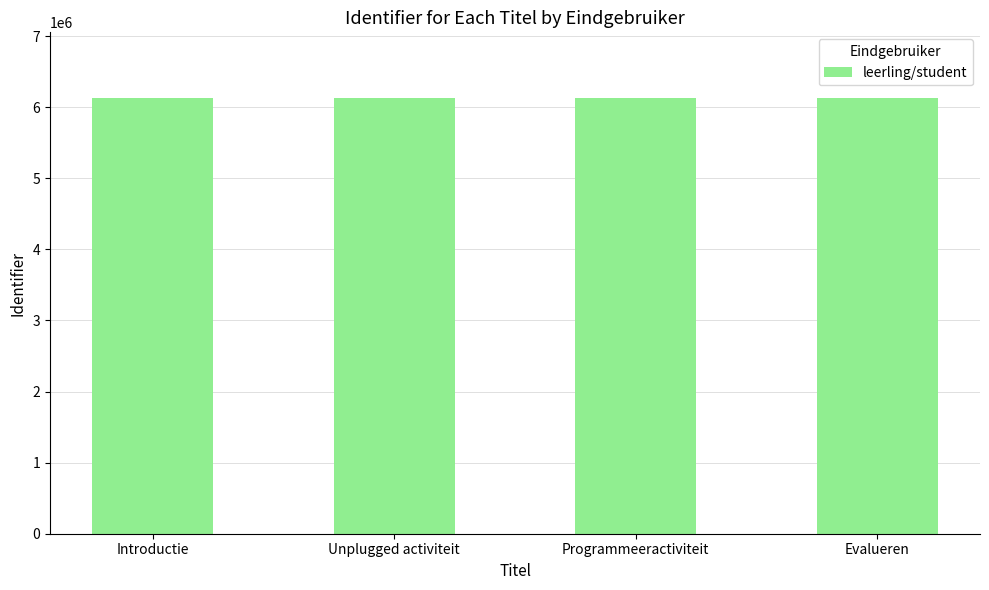

What is the minimum value shown in the chart?

6133817